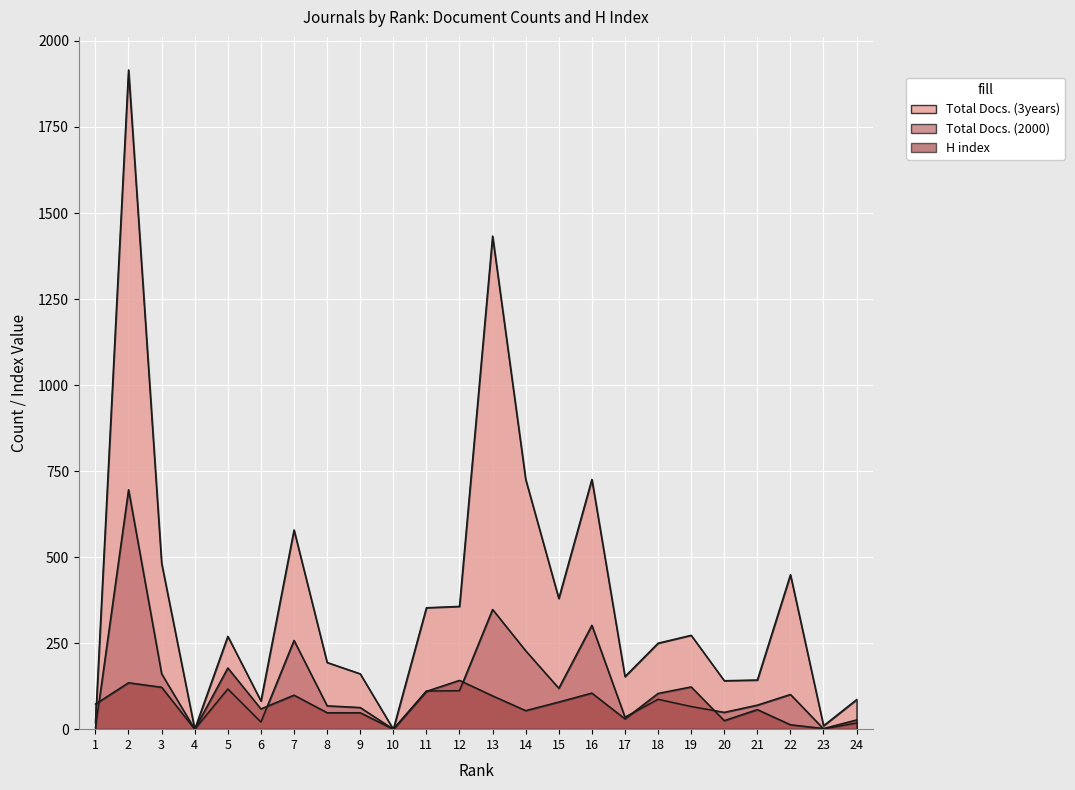

True or false: Total Docs. (2000) has a value of 228 at 14.

True